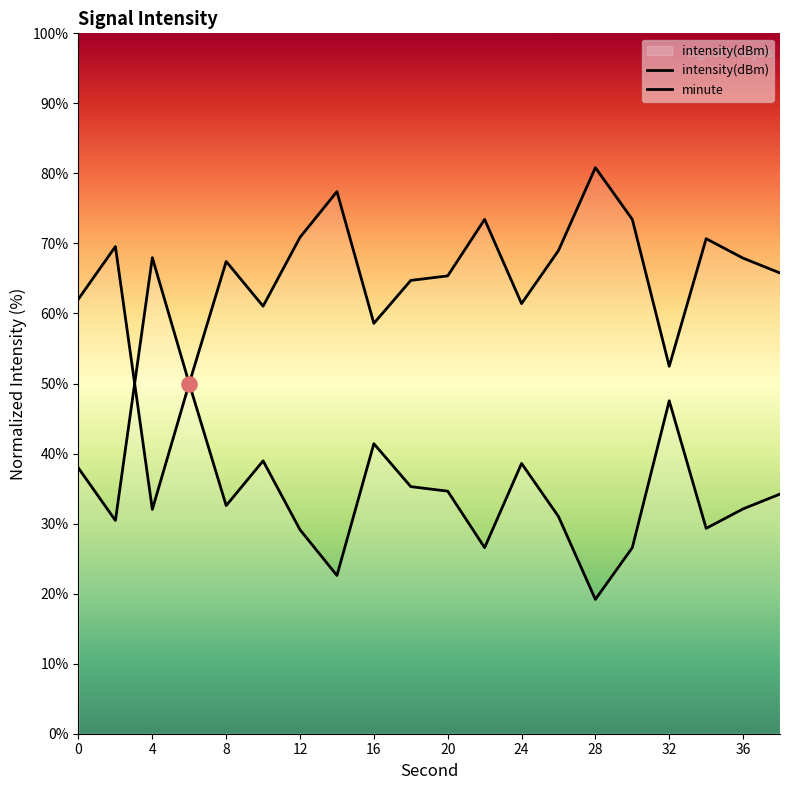

What are all the series names shown in the legend?

intensity(dBm), minute